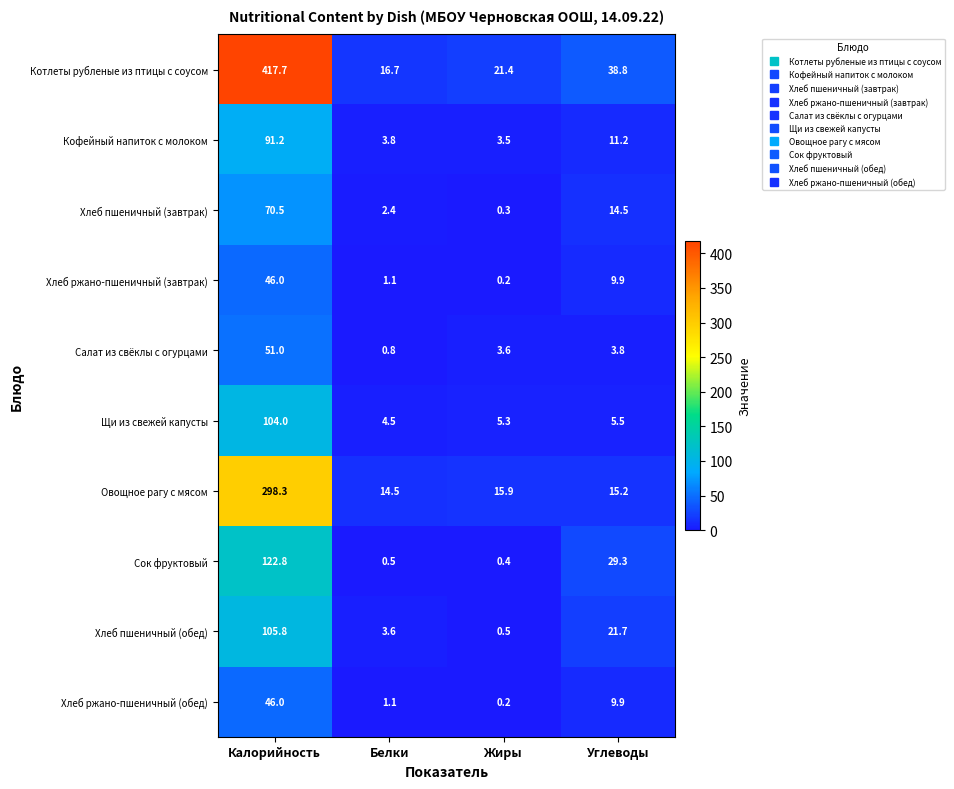

What is the lowest value of the Овощное рагу с мясом series?

14.5